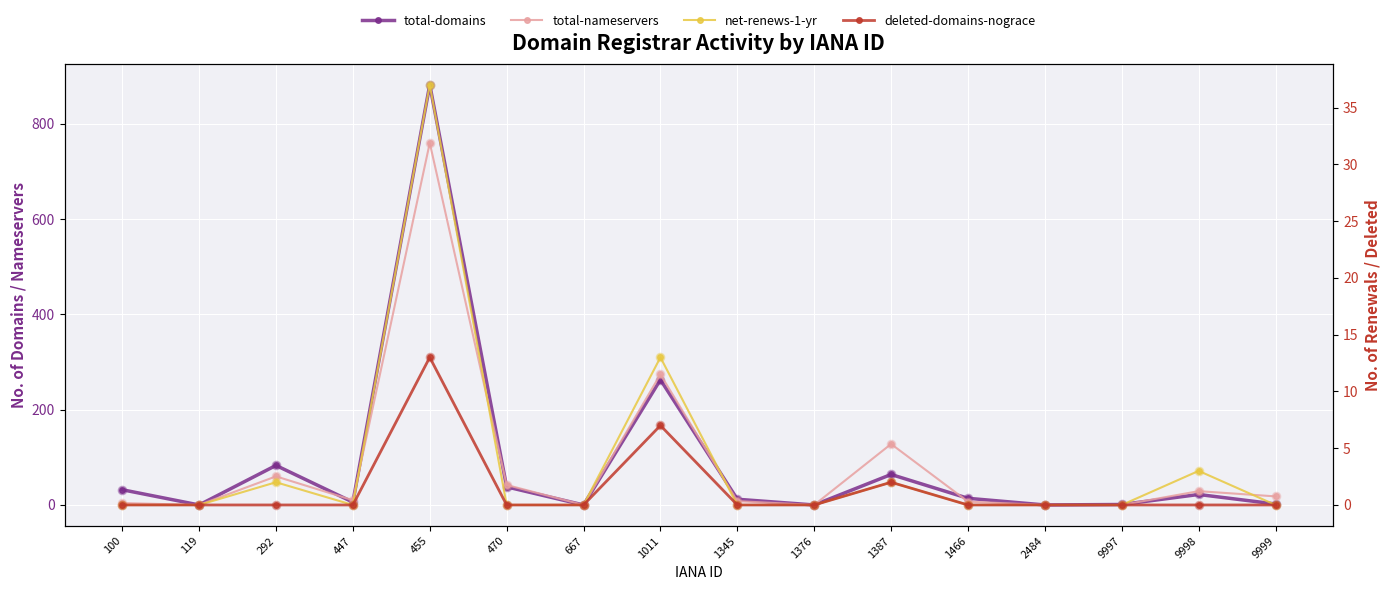

Where is net-renews-1-yr nearest to the value 18?

1011